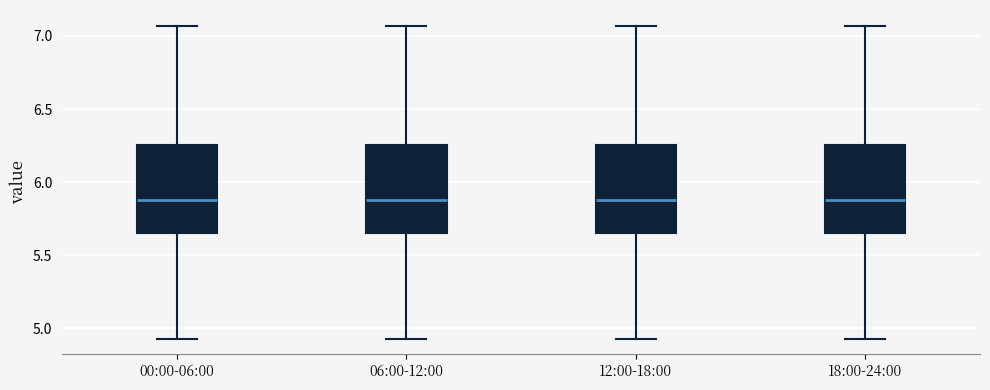

Where is the lower edge of the box for 12:00-18:00 on the y-axis? The values are not printed on the chart, so give them approximately, as read against the axis.

5.65